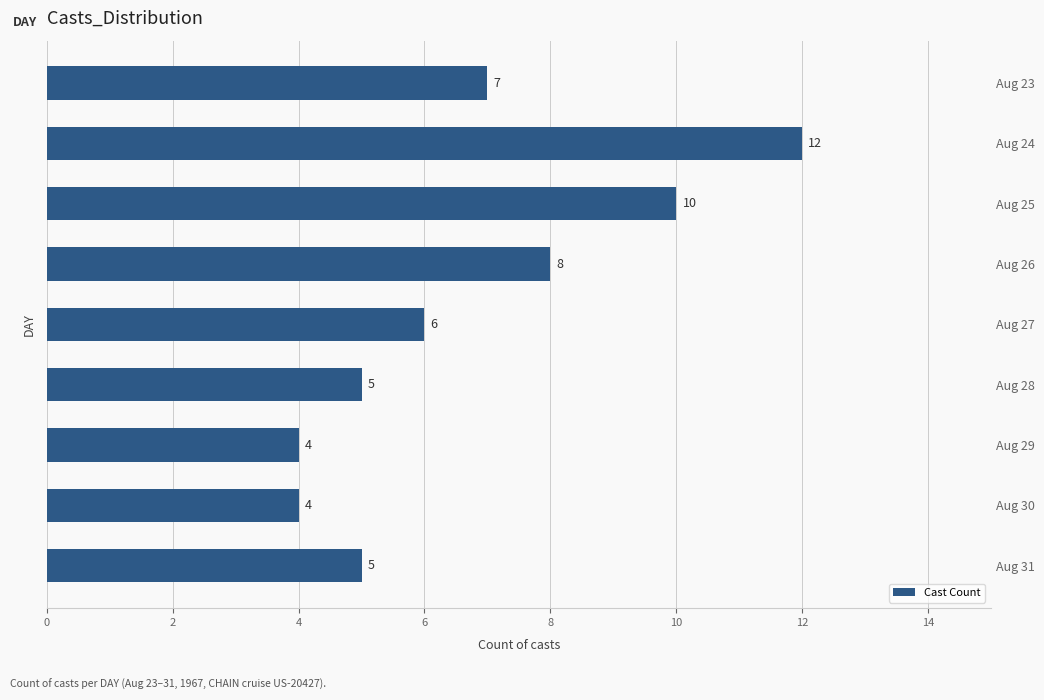

Does the chart contain any negative values?

No